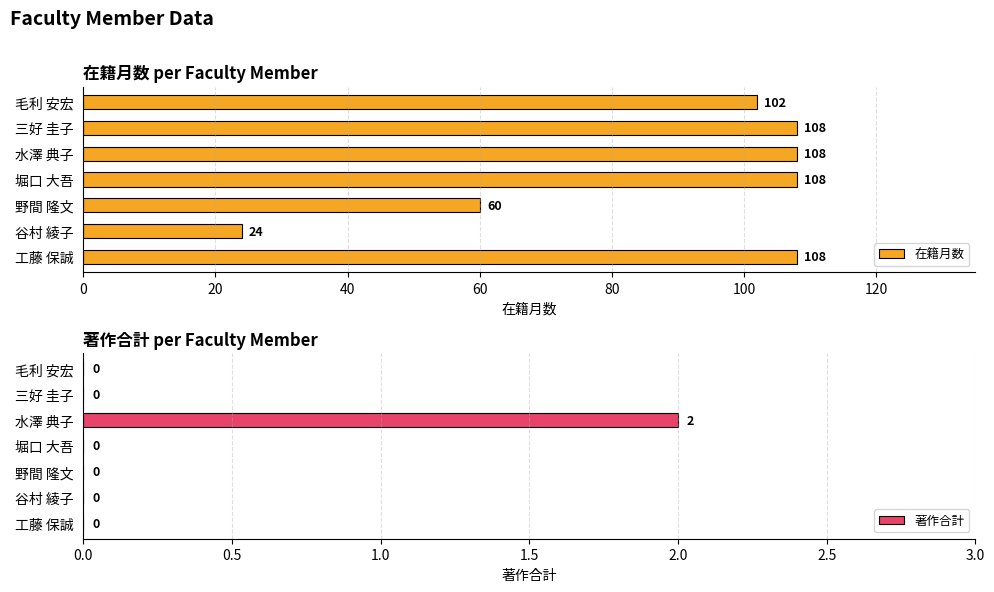

List the series in order of their peak value, highest first.

在籍月数, 著作合計